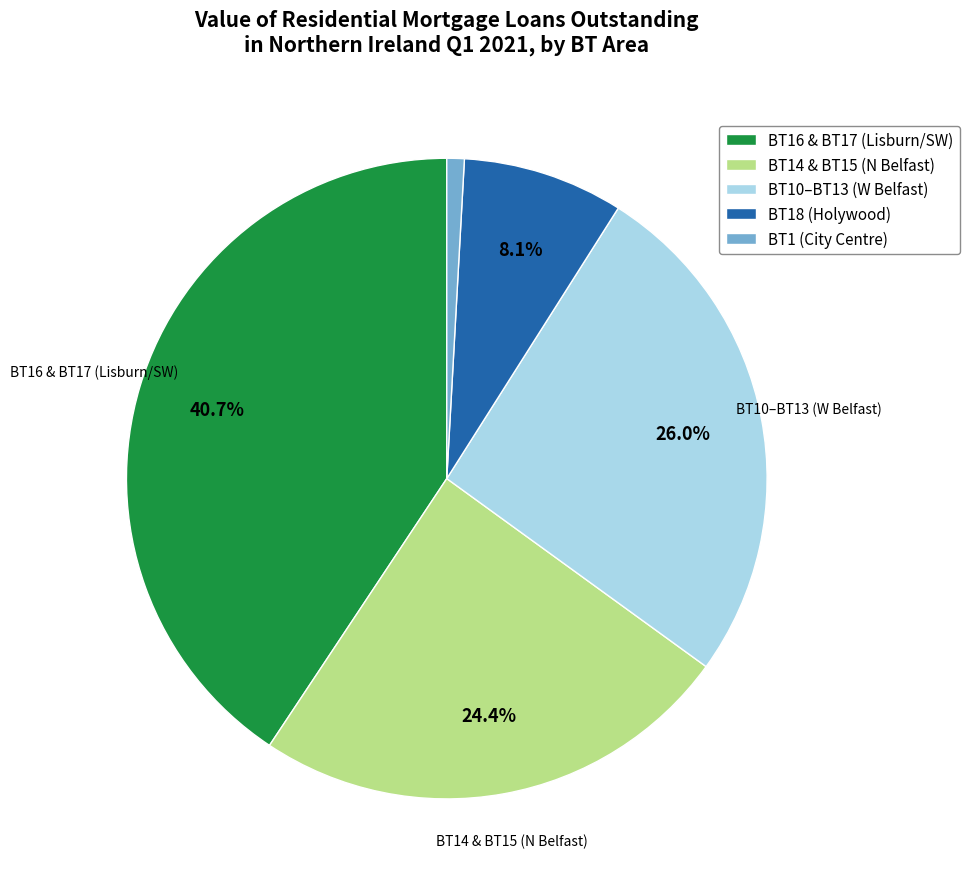

Combined, do BT16 & BT17 (Lisburn/SW) and BT14 & BT15 (N Belfast) account for over 50%?

Yes